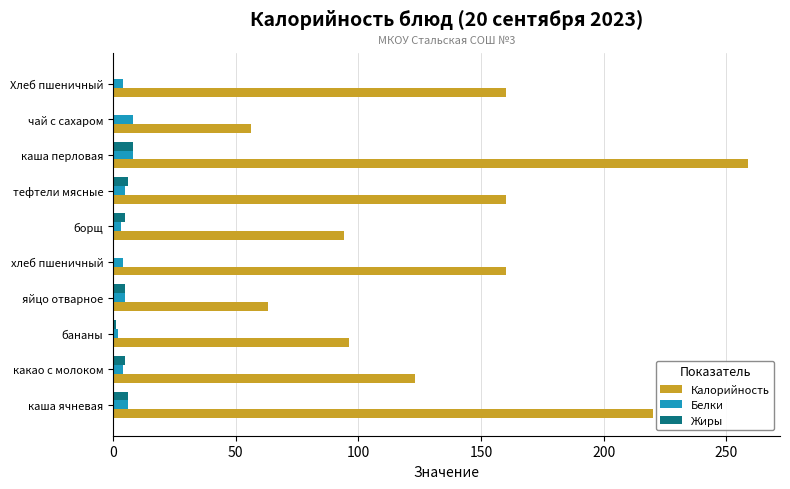

Which series changed the most between бананы and чай с сахаром?

Калорийность